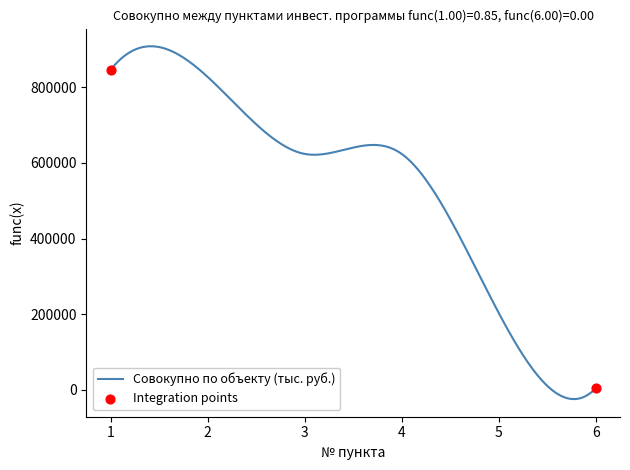

What is the minimum value shown in the chart?

-24221.4